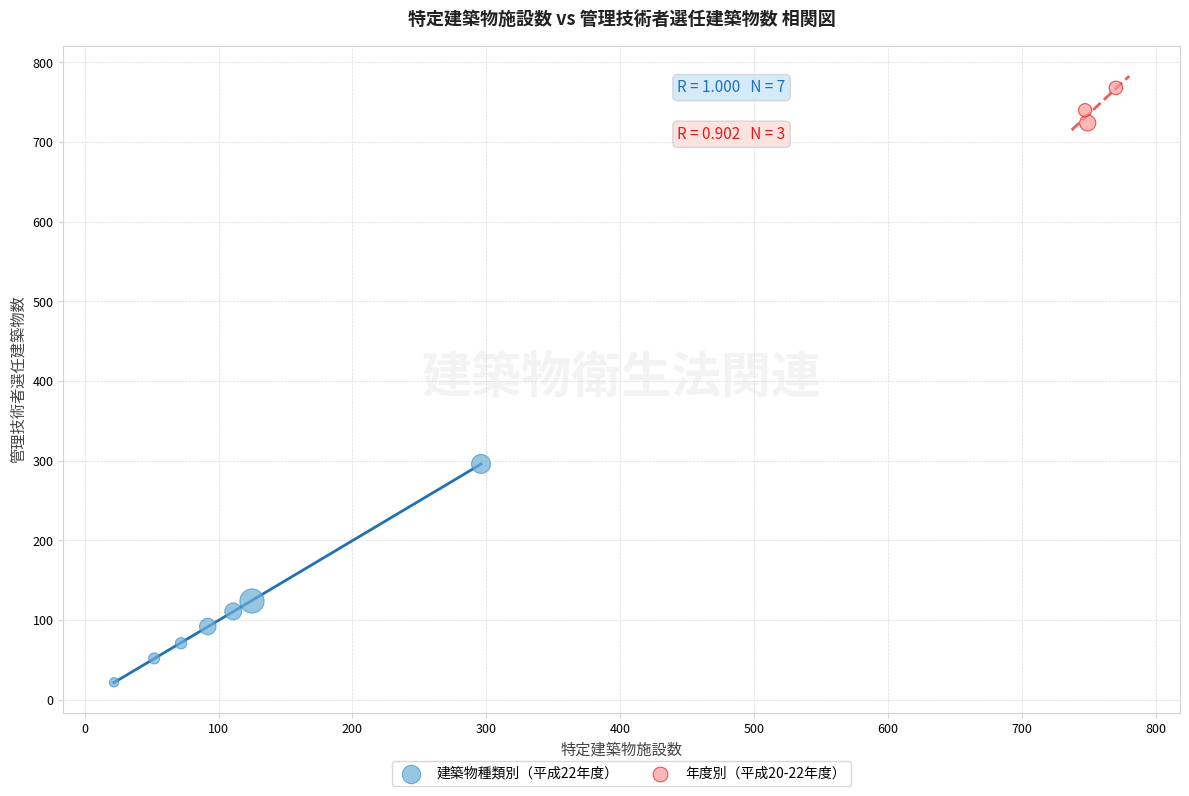

Which series contains the highest Y value?

年度別（平成20-22年度）